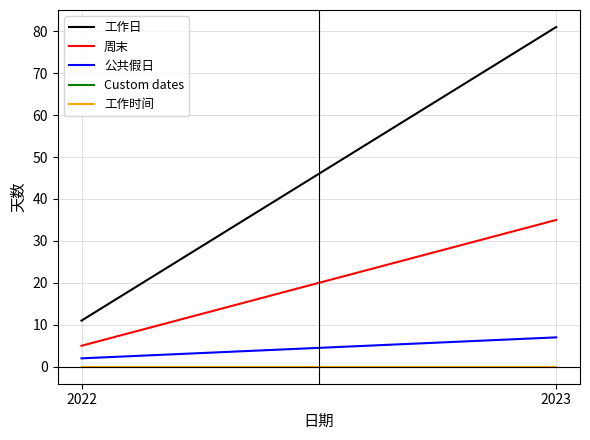

Which series has the largest total across all categories?

工作日